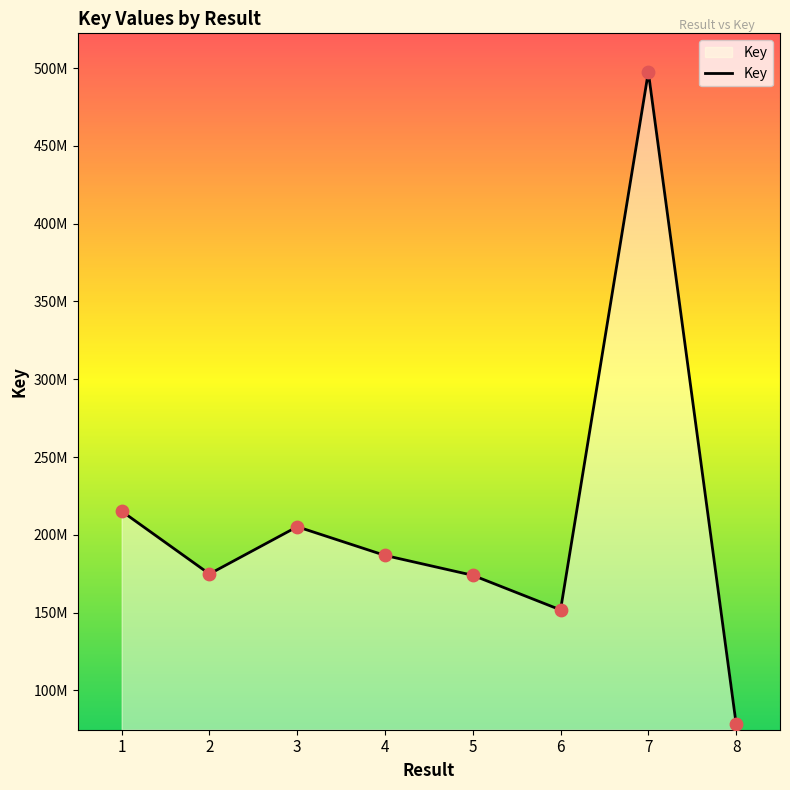

Is this an area chart (filled region under the line)?

Yes